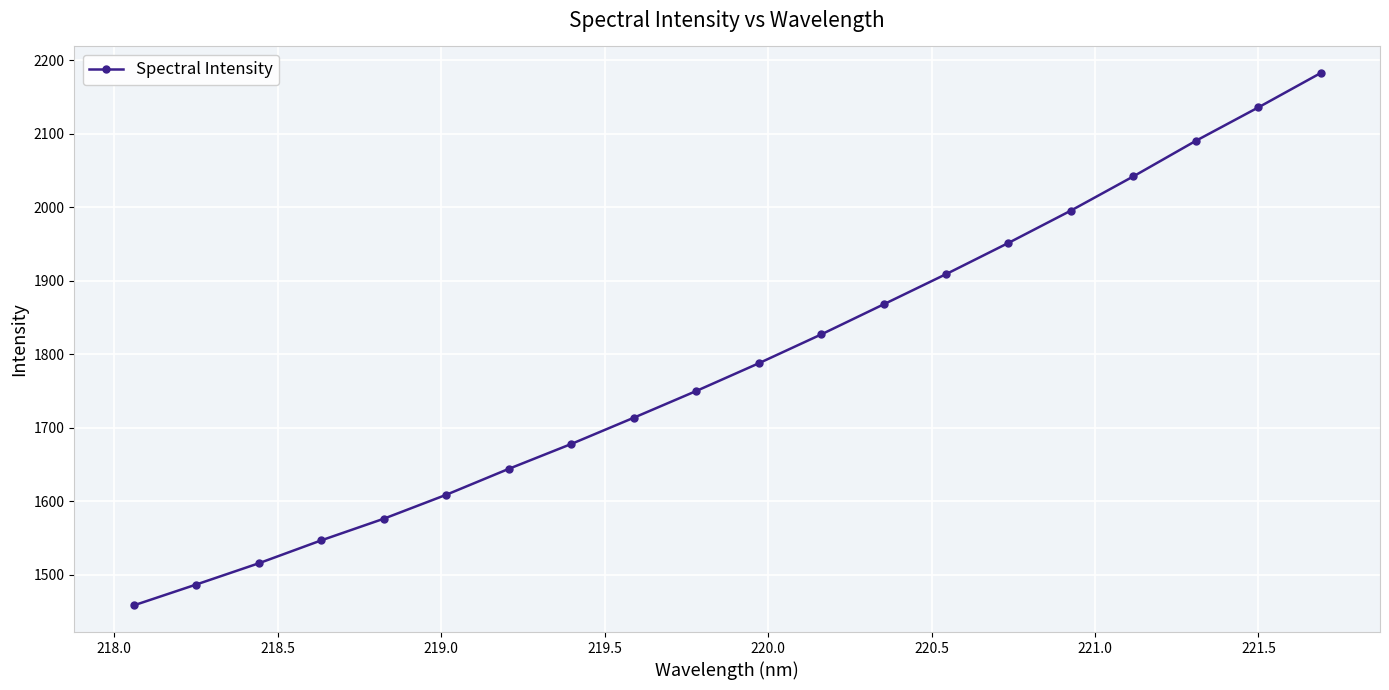

What is the sum of all values?

35769.5